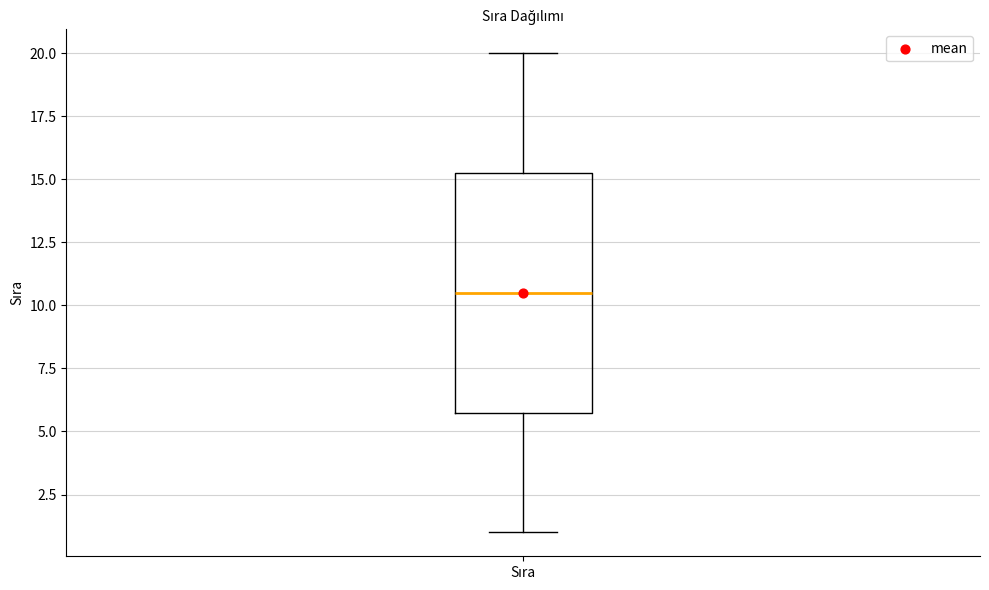

Where does the median line of the box for Sıra sit on the y-axis? The values are not printed on the chart, so give them approximately, as read against the axis.

10.5